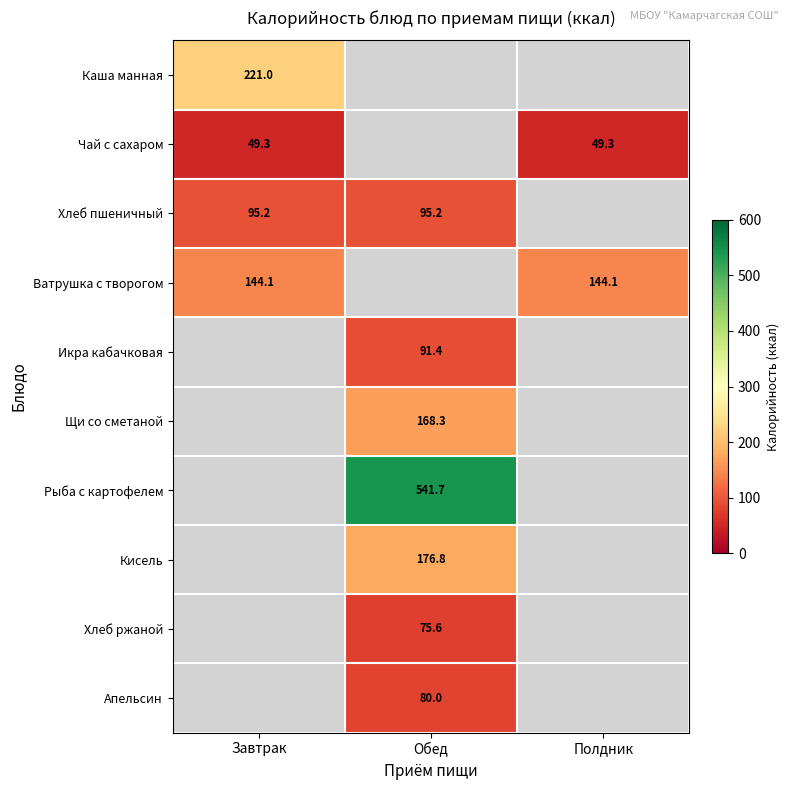

The Щи со сметаной series shows 168.3 at Обед. True or false?

True